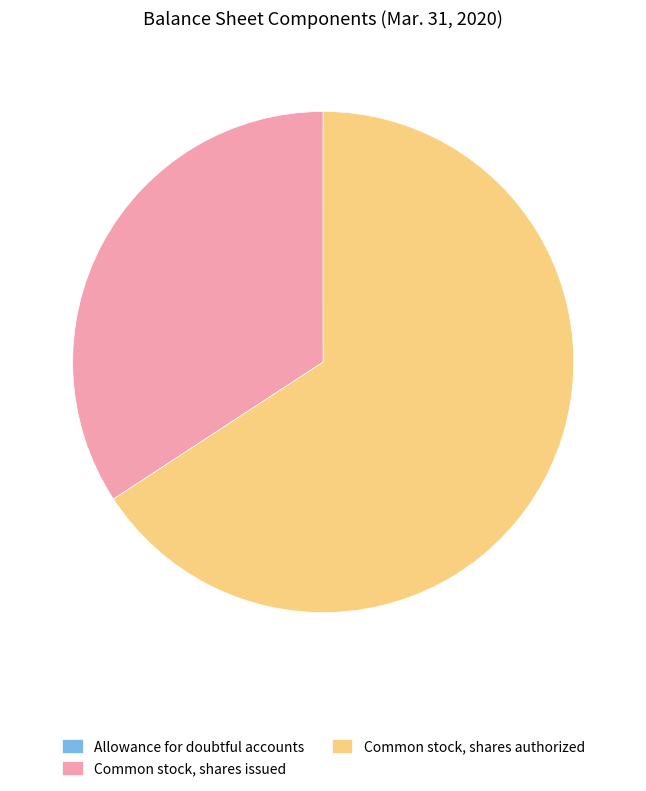

Between Common stock, shares issued and Common stock, shares authorized, which is larger?

Common stock, shares authorized